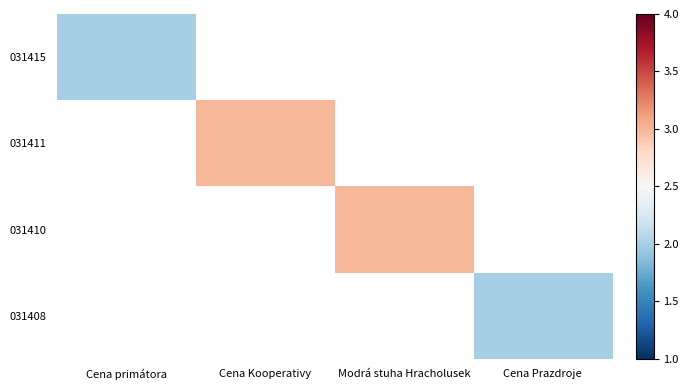

What is the smallest value displayed?

2.0